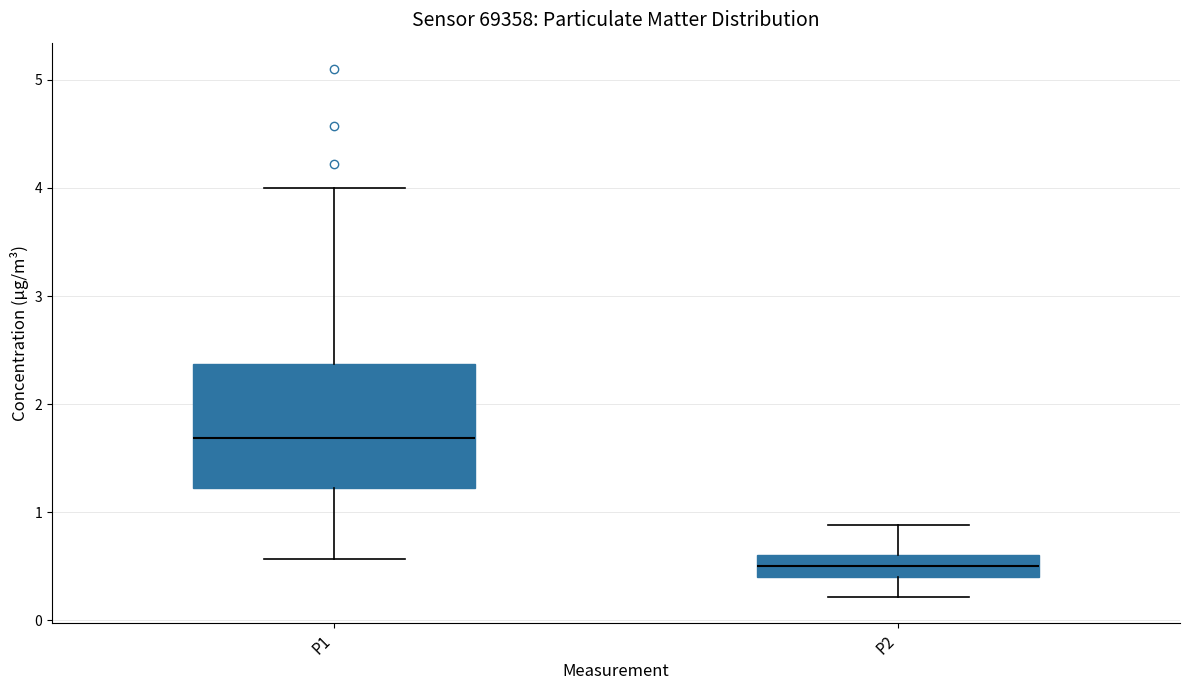

Comparing the boxes themselves (not the whiskers), which one is the tallest?

P1